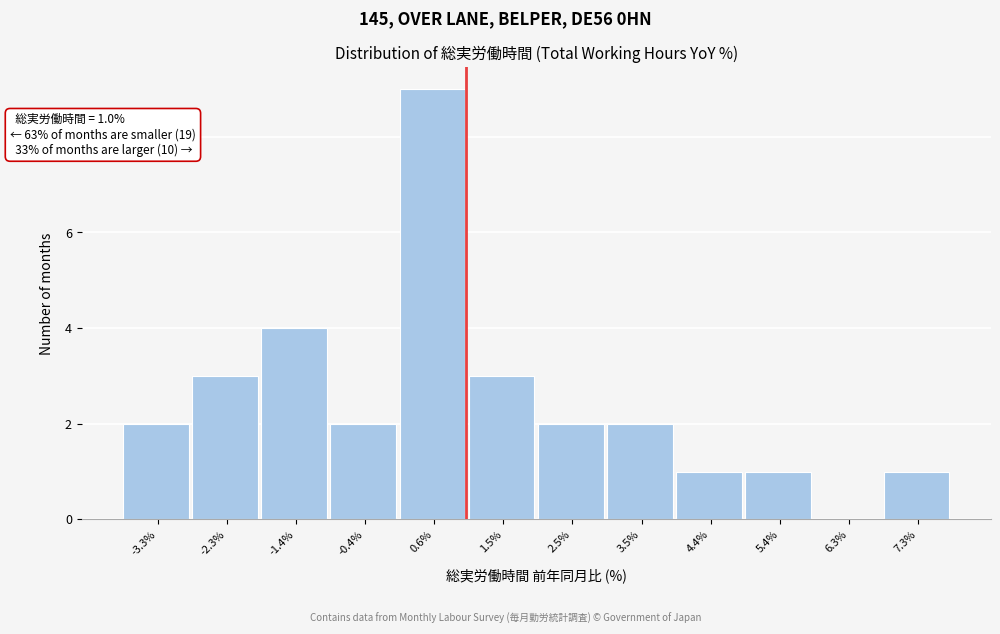

Which range on the x-axis has the tallest bar?

0.1 to 1.0